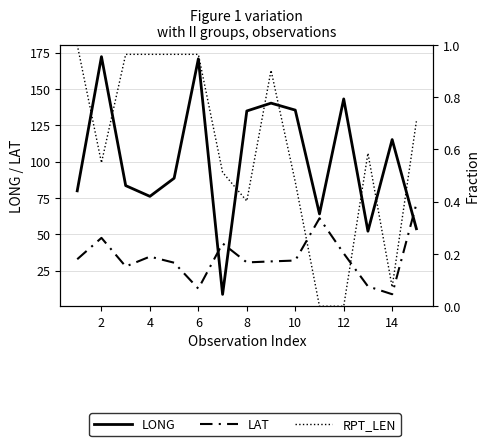

What is the sum of all RPT_LEN values?

9.1